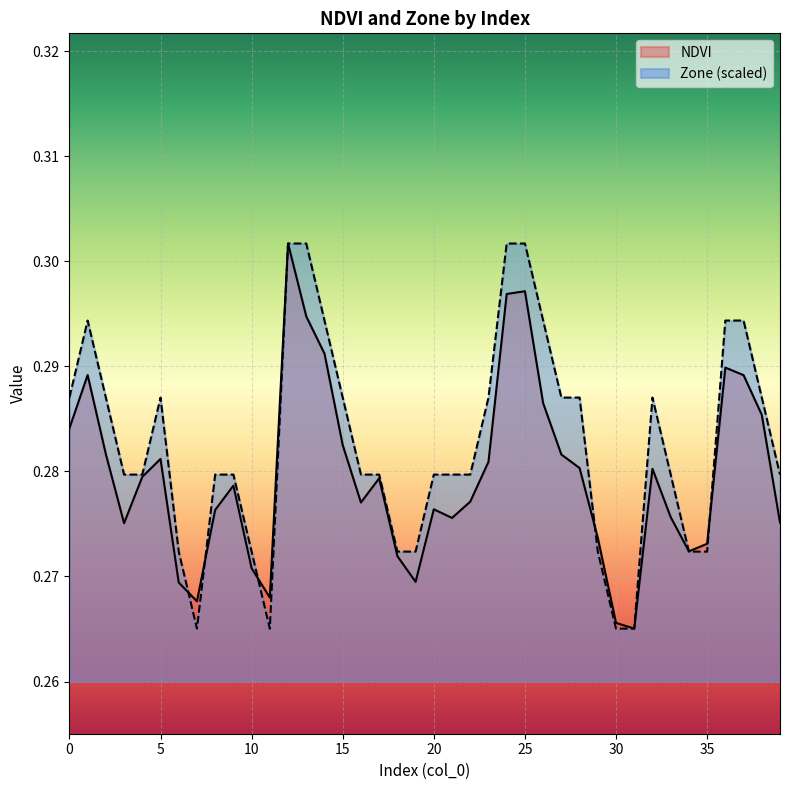

True or false: NDVI and Zone cross at least once.

True